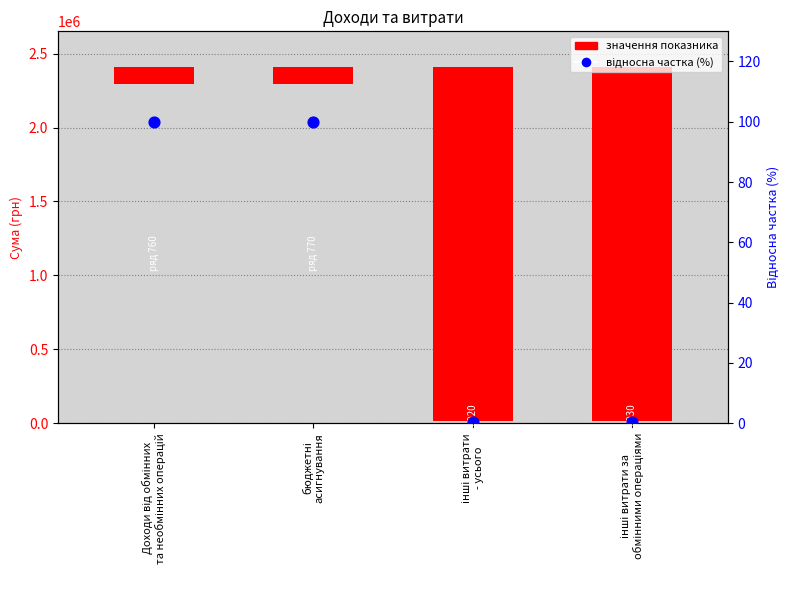

Which series has the widest spread of Y values?

значення показника